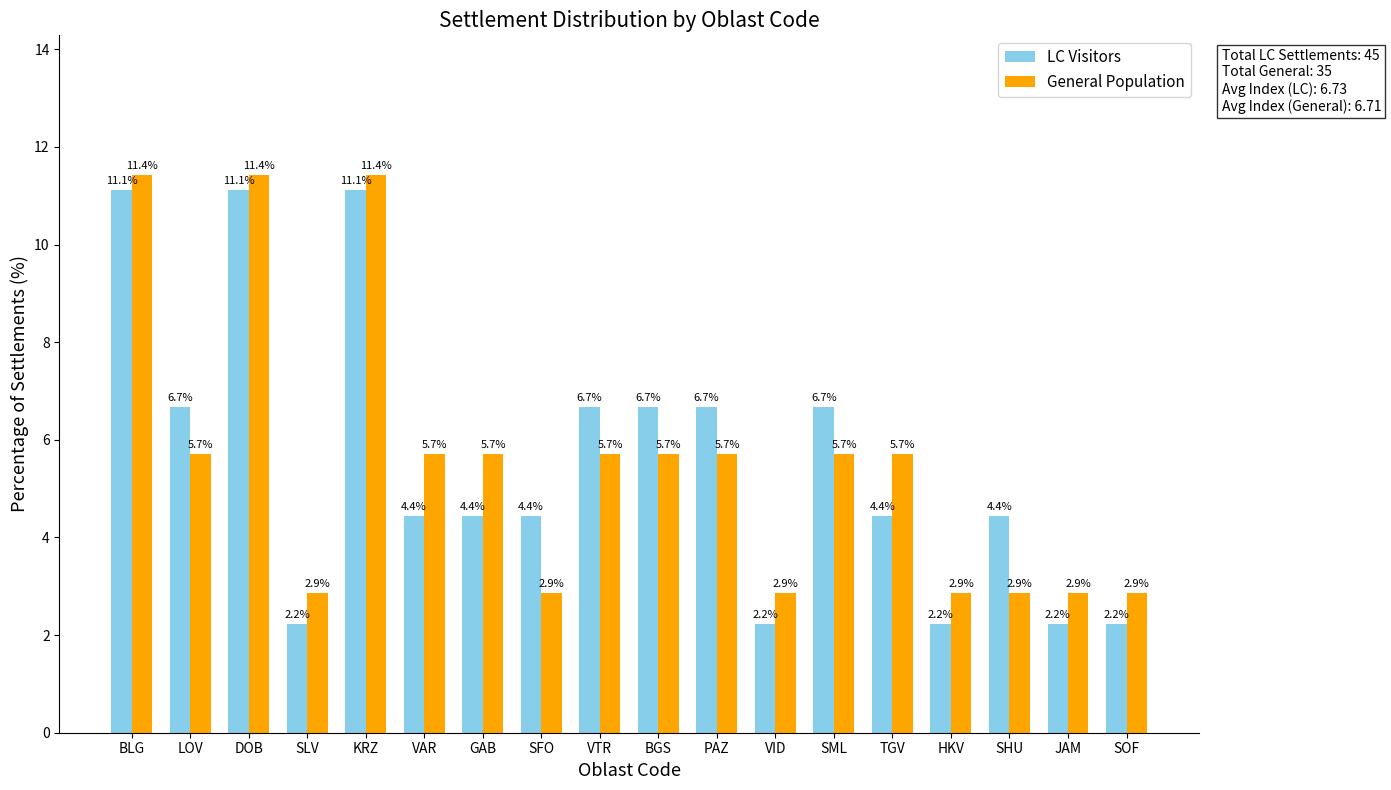

What is the highest value of the General Population series?

11.4